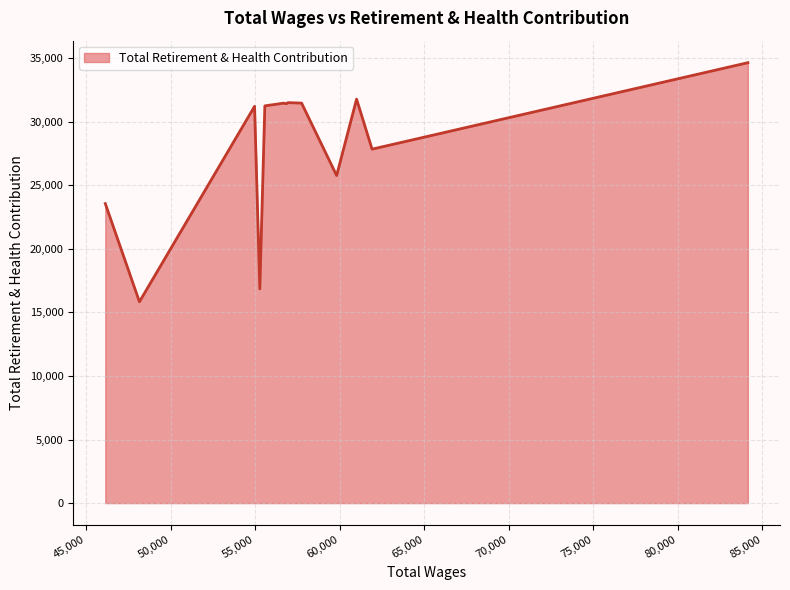

What is the difference between the maximum and minimum values?

18804.3